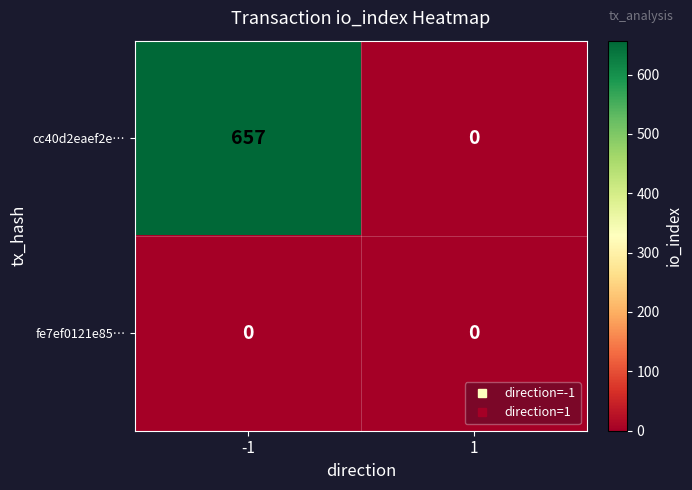

Which series has the largest total across all categories?

cc40d2eaef2e…